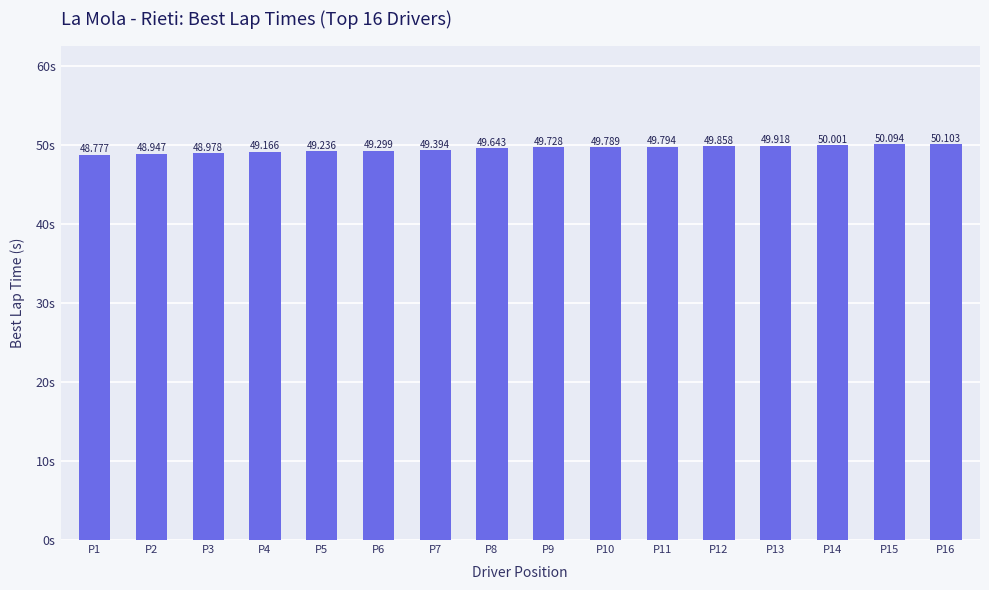

Rank the categories by value from highest to lowest.

P16, P15, P14, P13, P12, P11, P10, P9, P8, P7, P6, P5, P4, P3, P2, P1